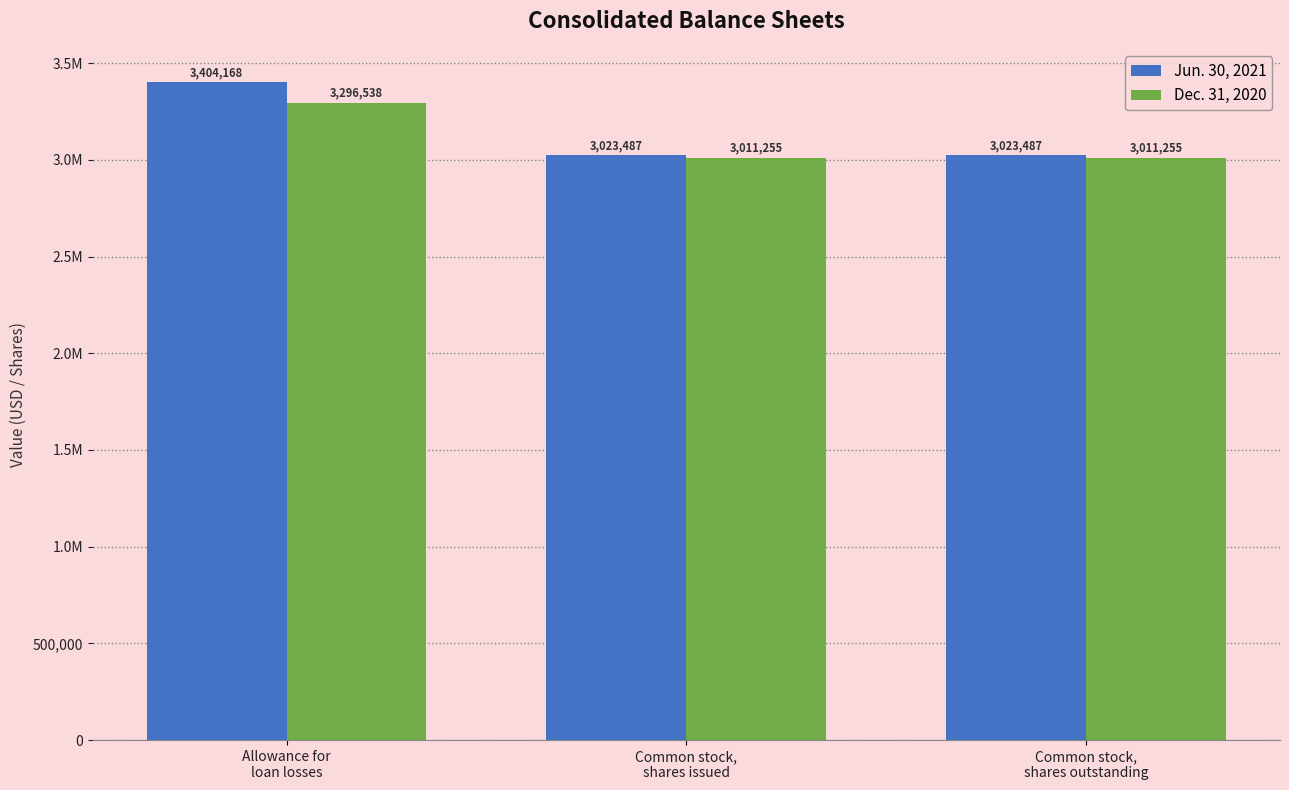

What are all the series names shown in the legend?

Jun. 30, 2021, Dec. 31, 2020